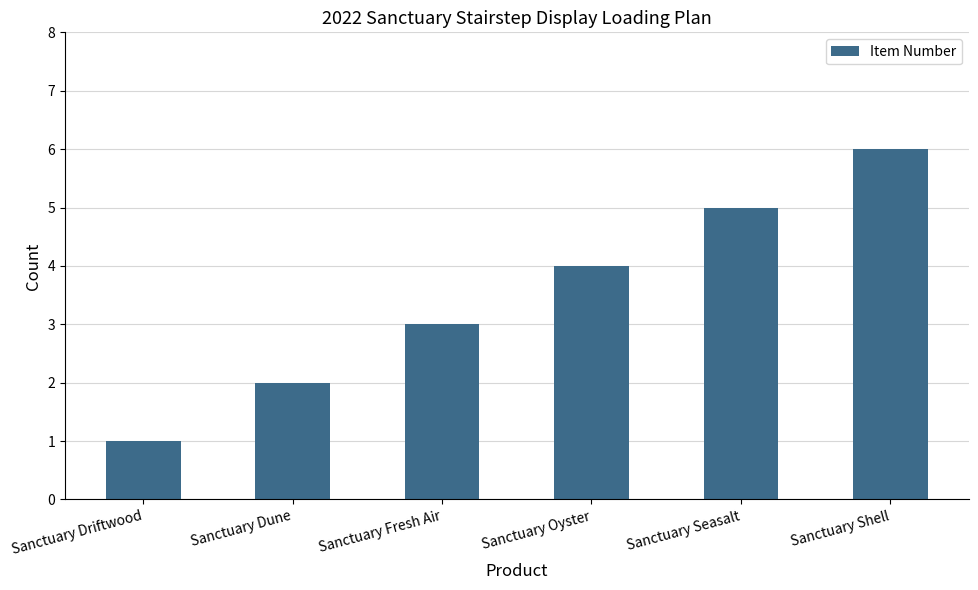

Which has a higher value, Sanctuary Oyster or Sanctuary Shell?

Sanctuary Shell